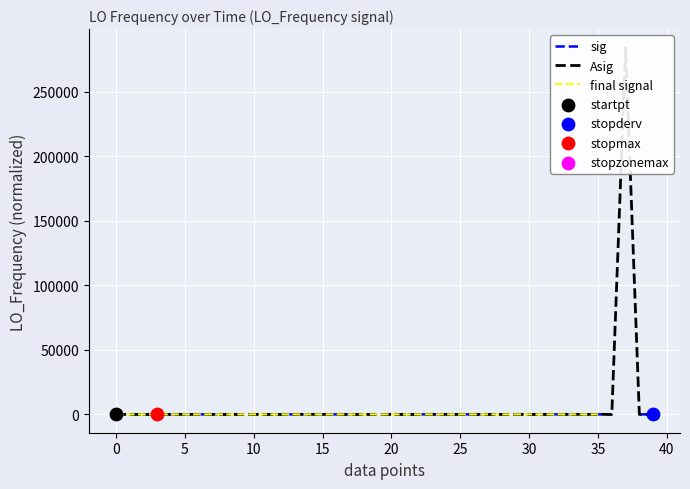

At how many categories does at least one series exceed 106910?

1